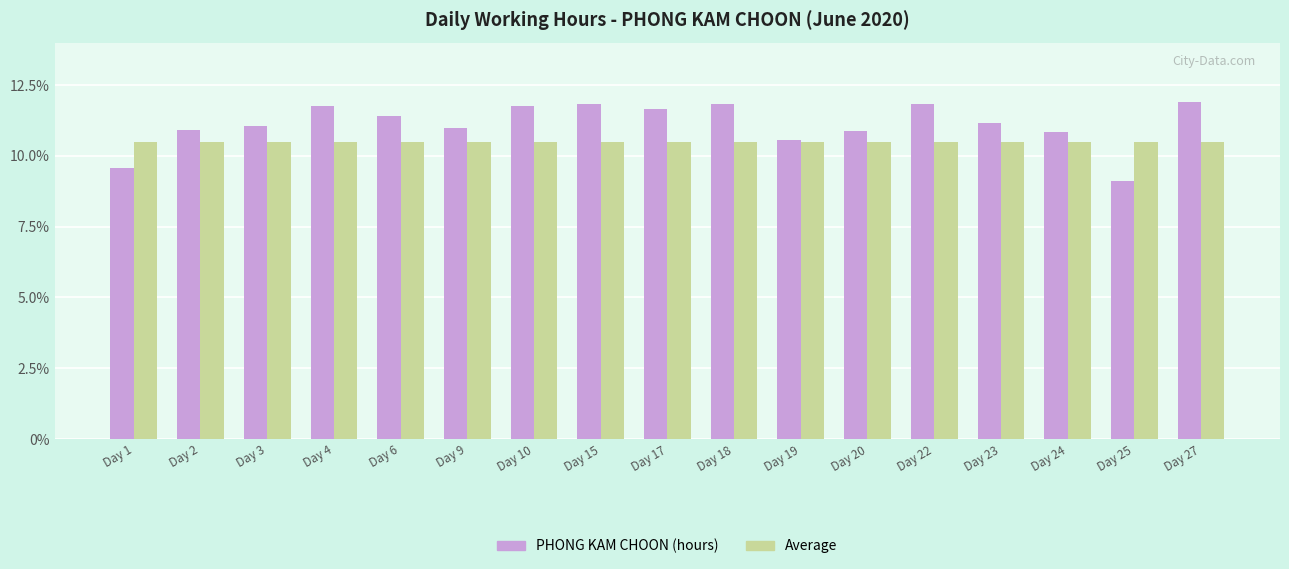

What are all the series names shown in the legend?

PHONG KAM CHOON (hours), Average